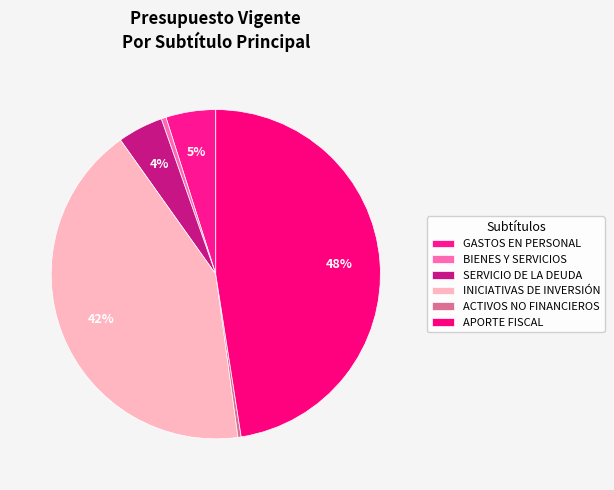

To the nearest percent, what is the combined percentage of GASTOS EN PERSONAL and BIENES Y SERVICIOS?

5%